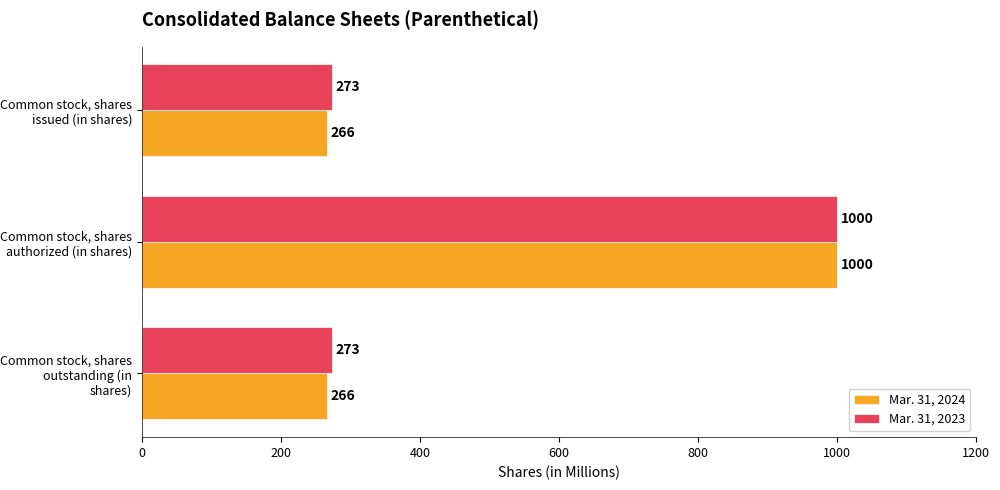

At which category is the sum across all series the highest?

Common stock, shares authorized (in shares)